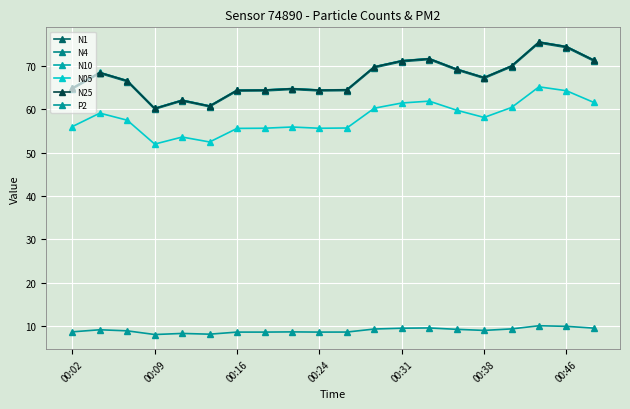

What is the value of the N25 point at the 16th from the left?

67.4